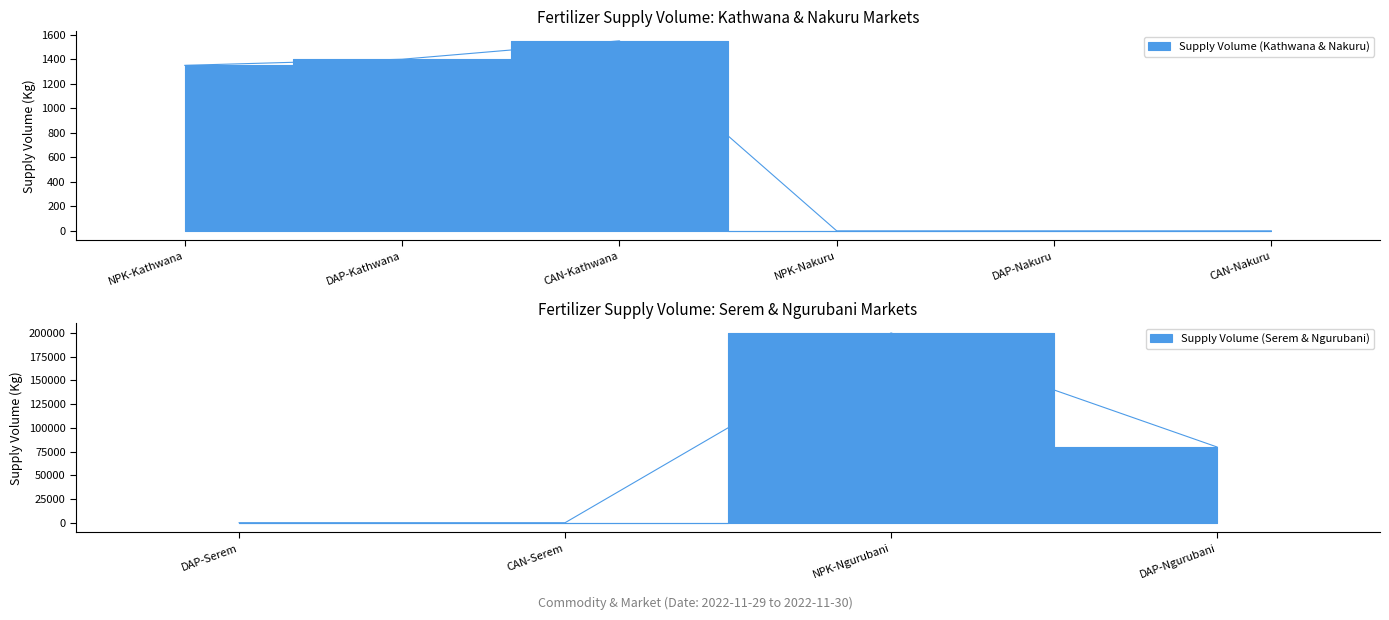

True or false: the data shows 0 at CAN-Nakuru.

True